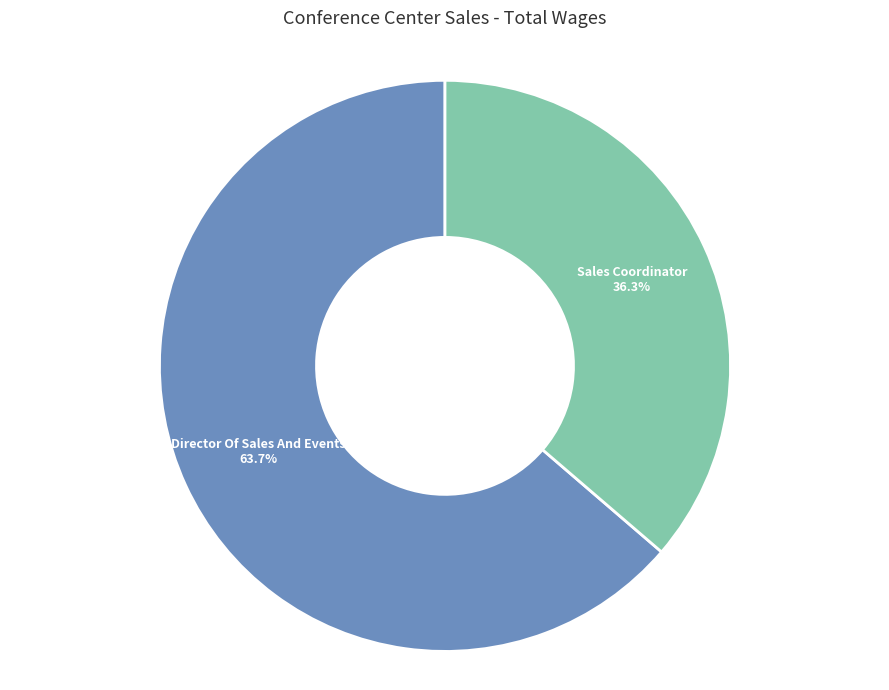

How many slices are in this pie chart?

2